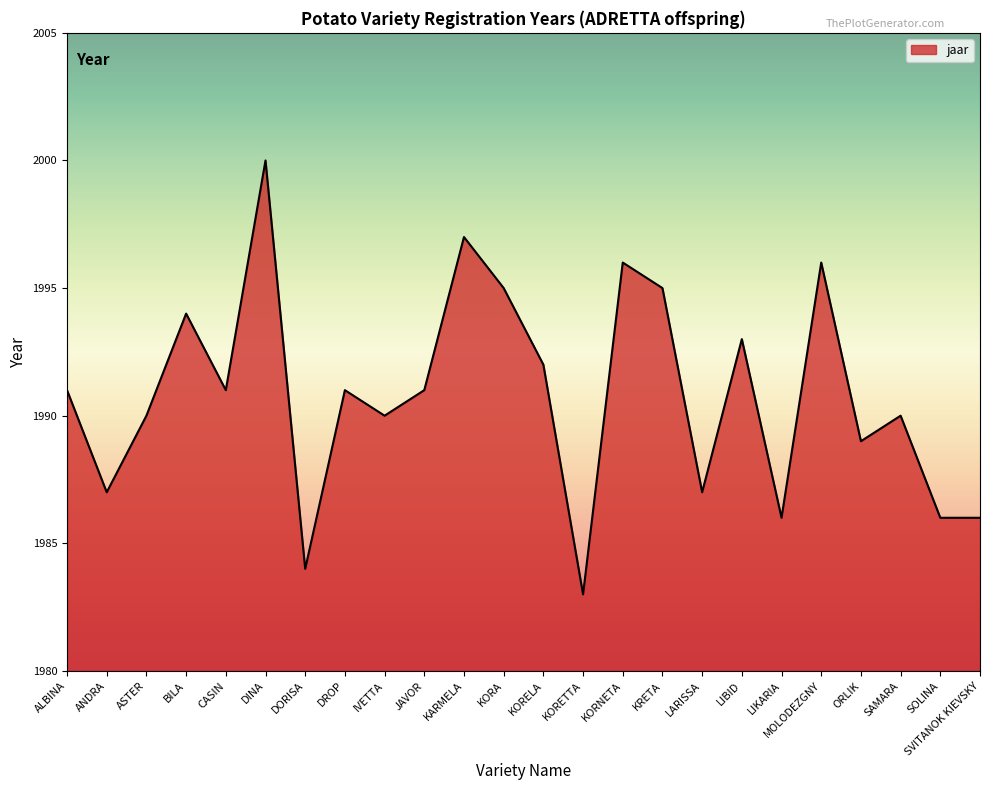

True or false: the data has more than 0 interior local peaks.

True